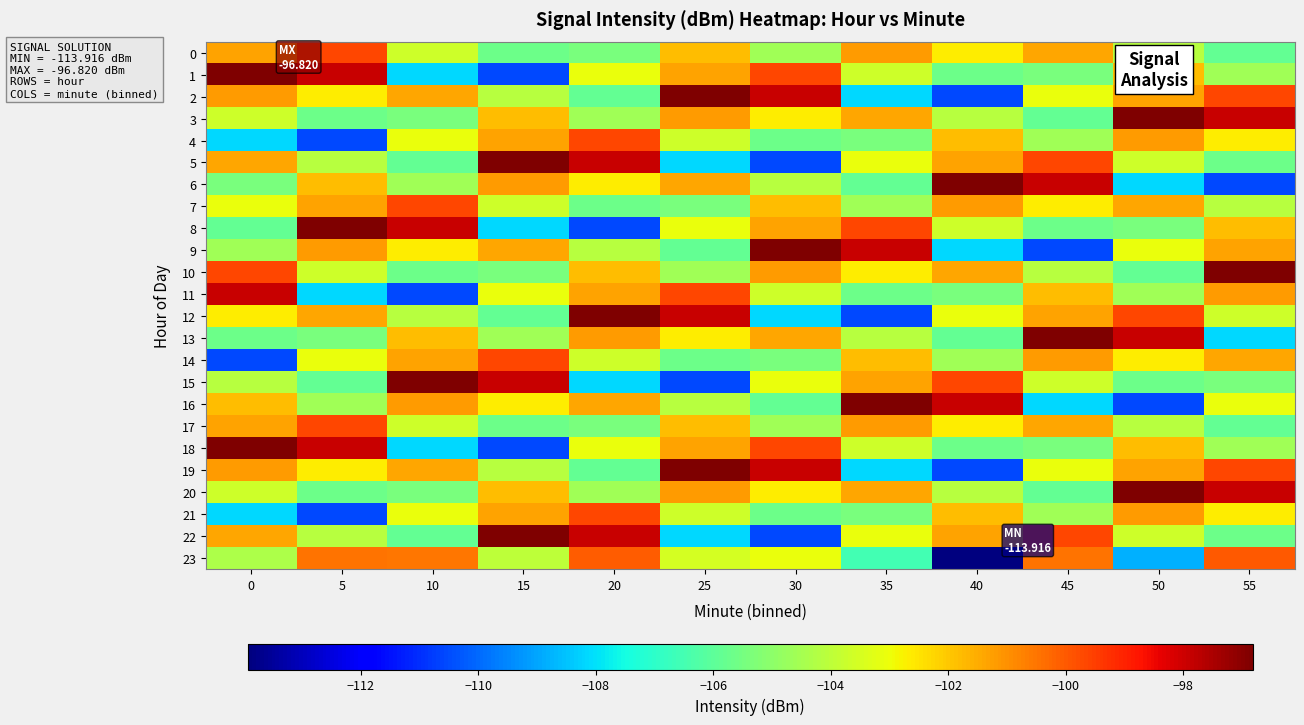

What is the total value across all series at 0?

-2470.8